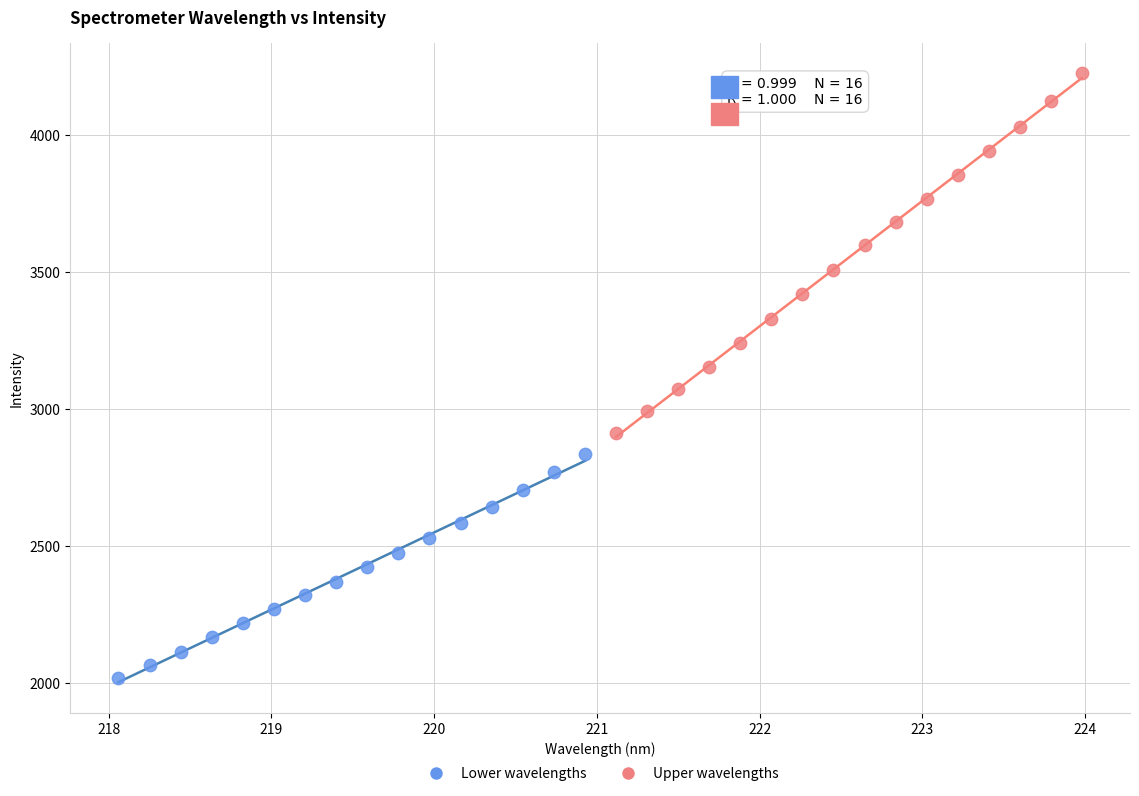

Which series has the largest Y range (max minus min)?

Upper wavelengths